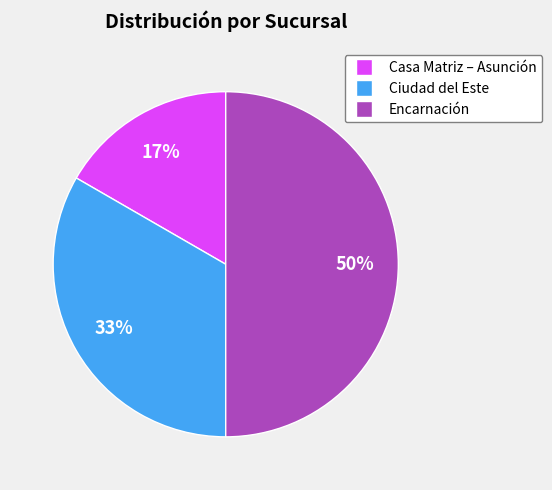

To the nearest percent, what percentage of the pie is Ciudad del Este?

33%